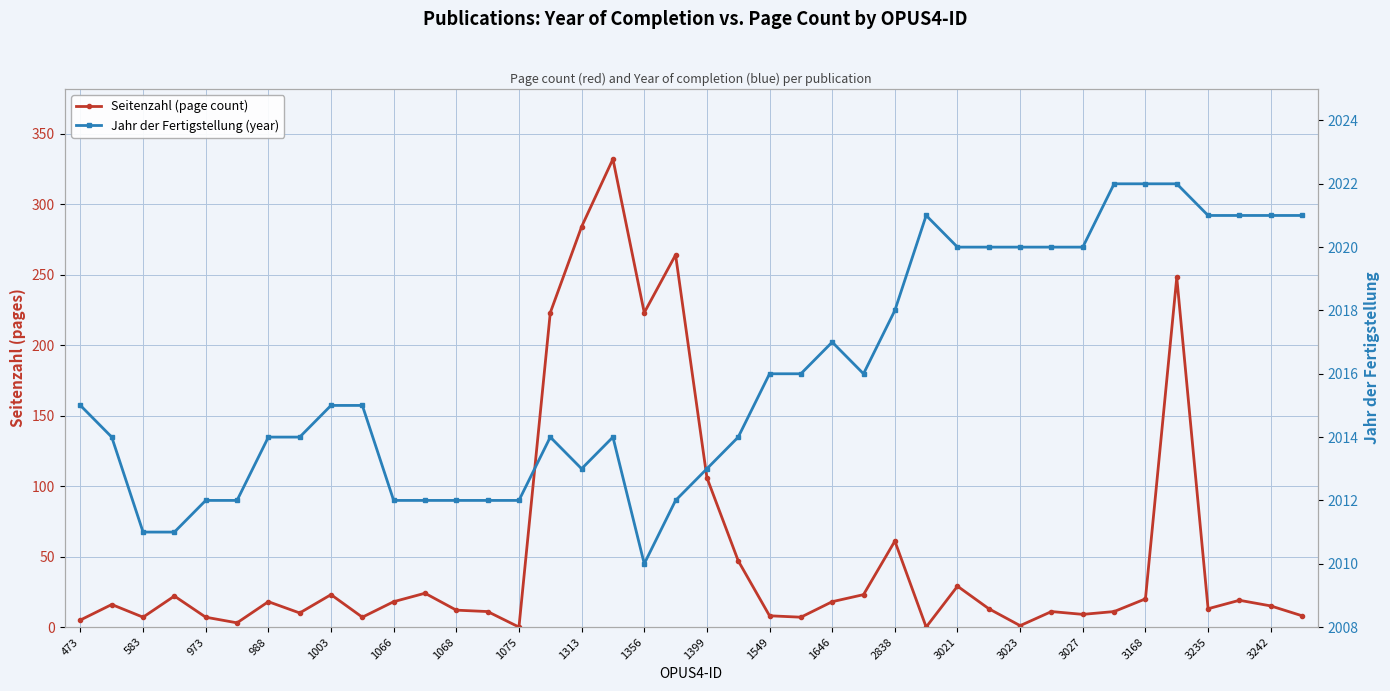

Does the chart display data point markers on the line(s)?

Yes